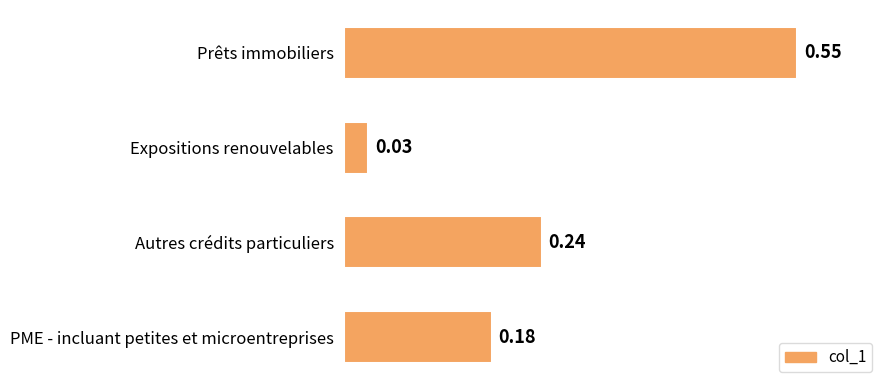

Between Expositions renouvelables and PME - incluant petites et microentreprises, which is larger?

PME - incluant petites et microentreprises